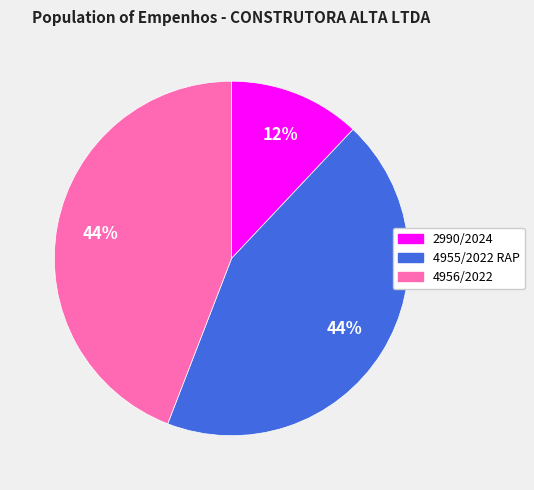

Which slice is the smallest?

2990/2024